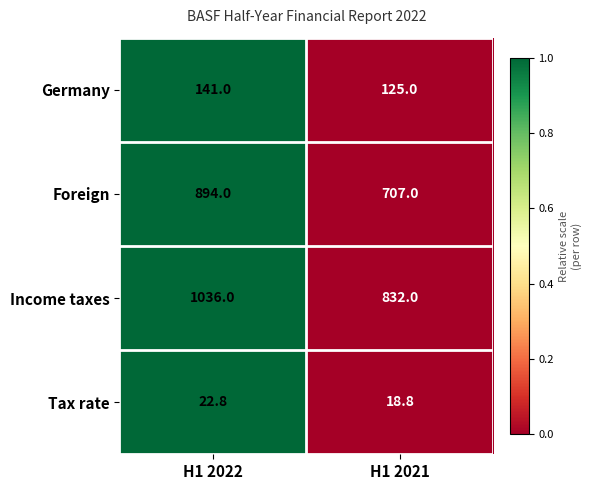

True or false: Foreign has a value of 1006.4 at H1 2021.

False